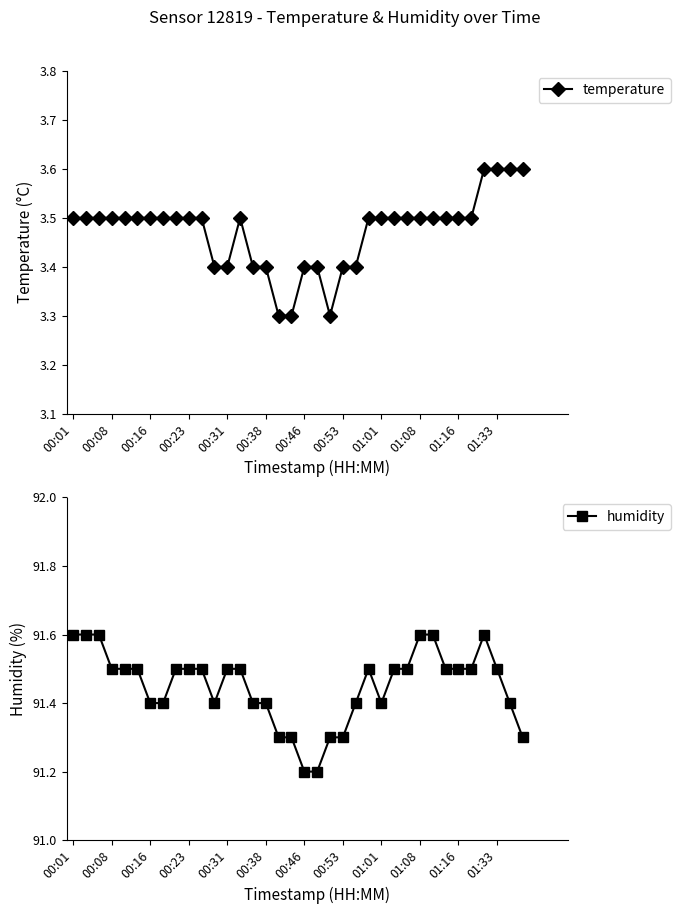

At which category does temperature reach its first local peak?

13